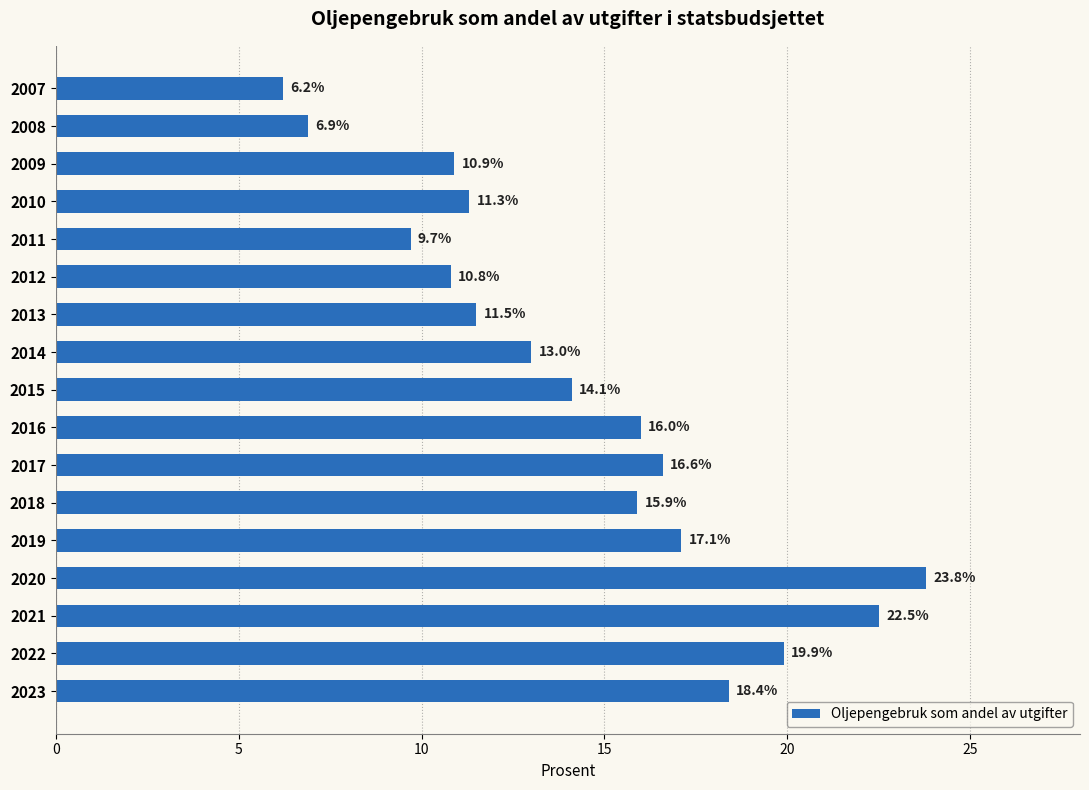

What is the approximate value at 2014?

13.0